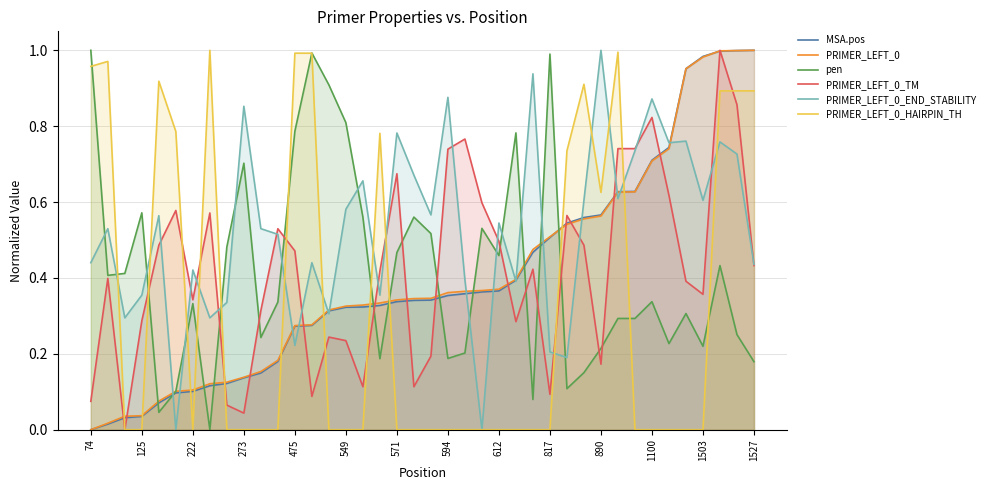

Between 19 and 28, which is larger?

28